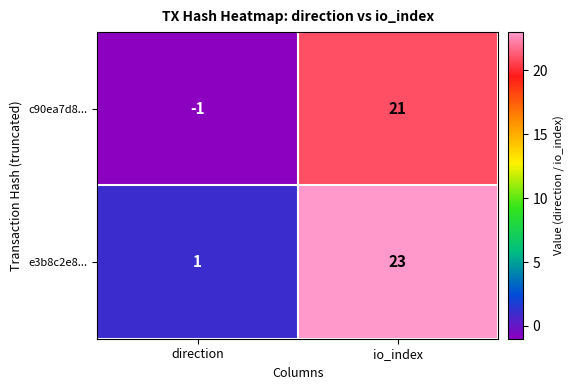

What is the difference between the maximum and minimum values in the e3b8c2e8... series?

22